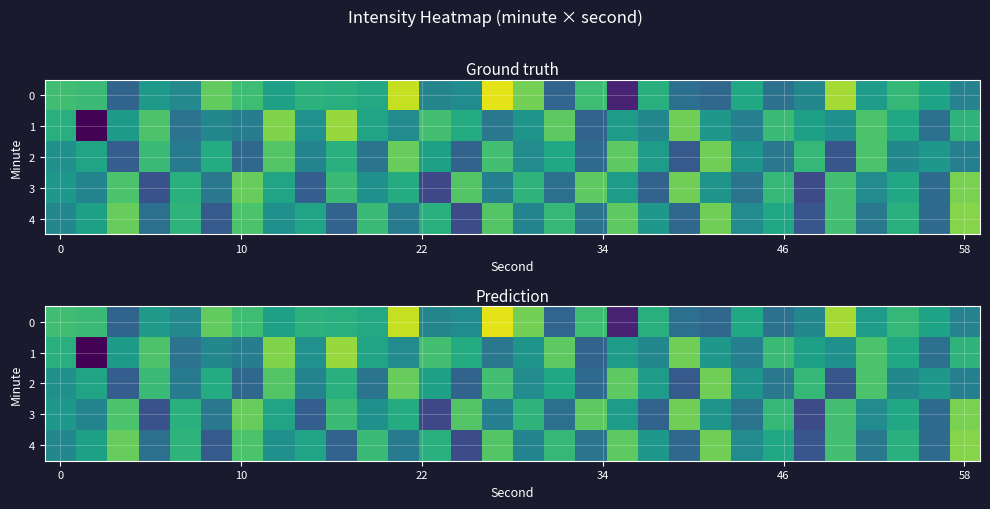

What is the difference between the maximum and minimum values in the 1 series?

5.0